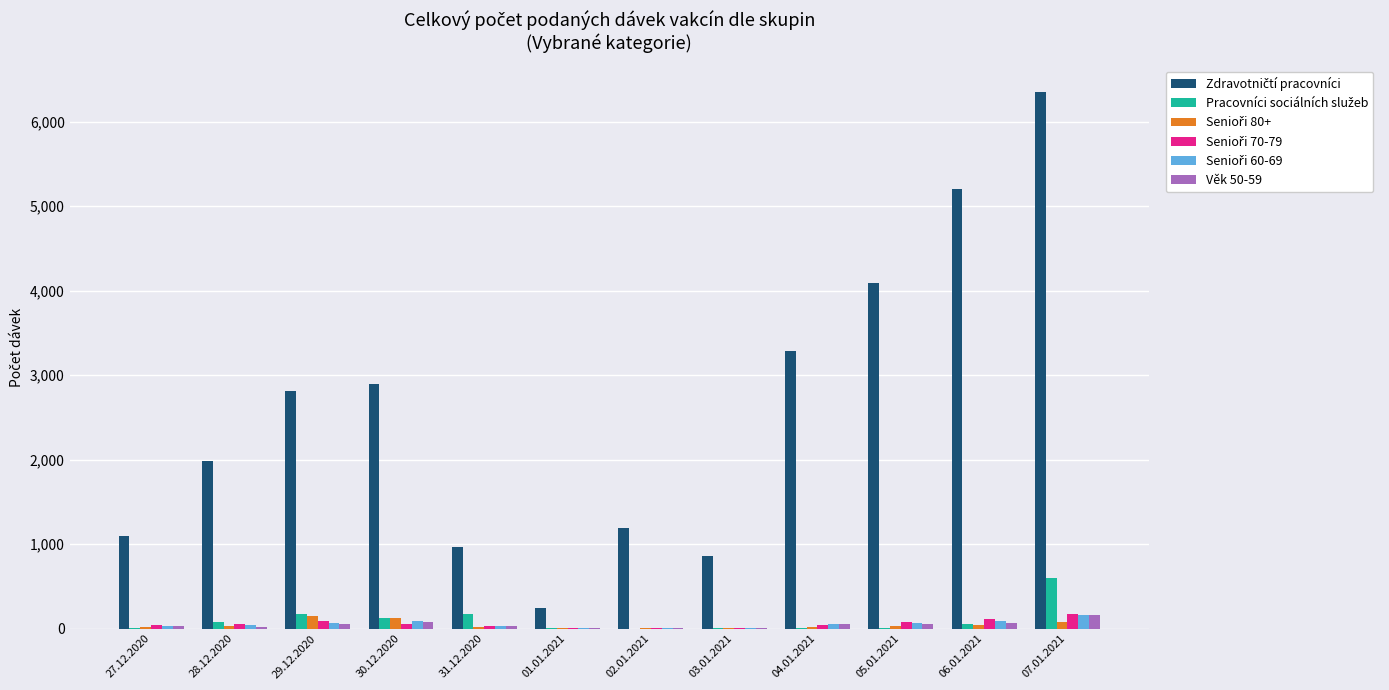

The Věk 50-59 series shows 6 at 03.01.2021. True or false?

True